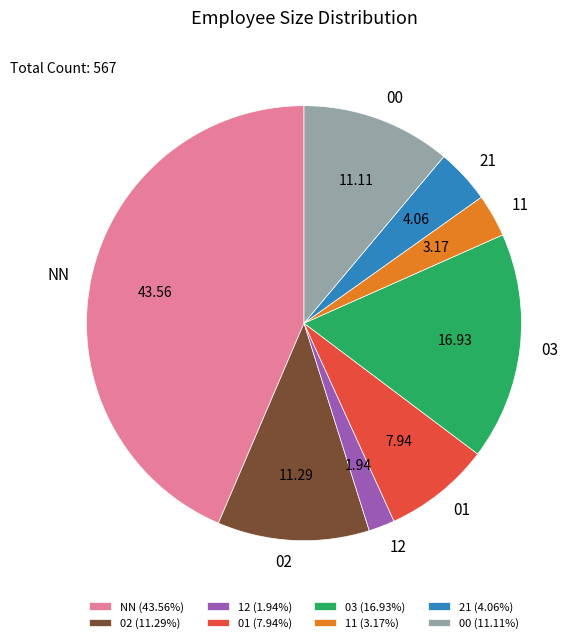

Is the sum of 21 and 02 greater than half?

No